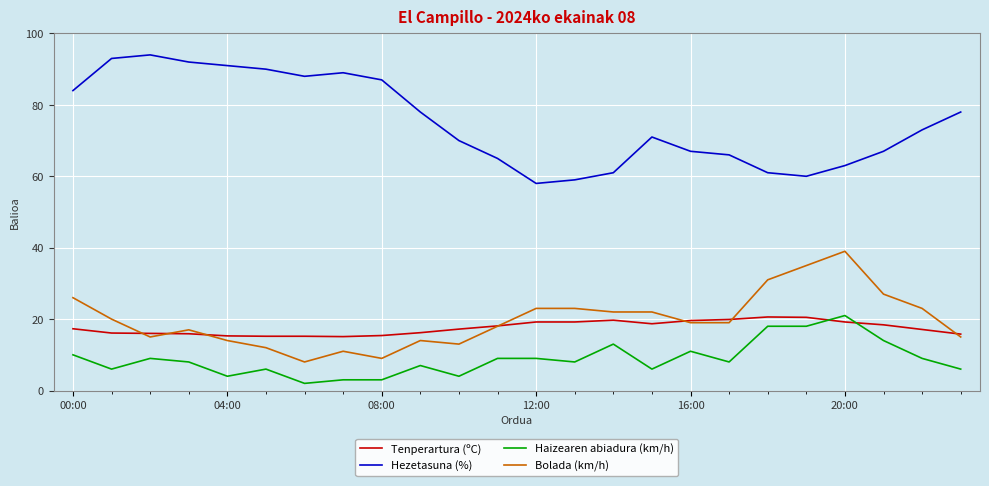

Which series has the largest range (max minus min)?

Hezetasuna (%)